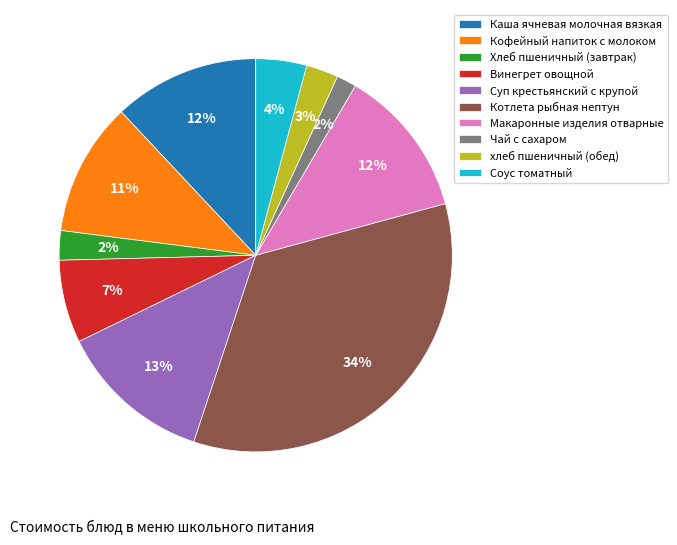

How many segments does this pie chart have?

10